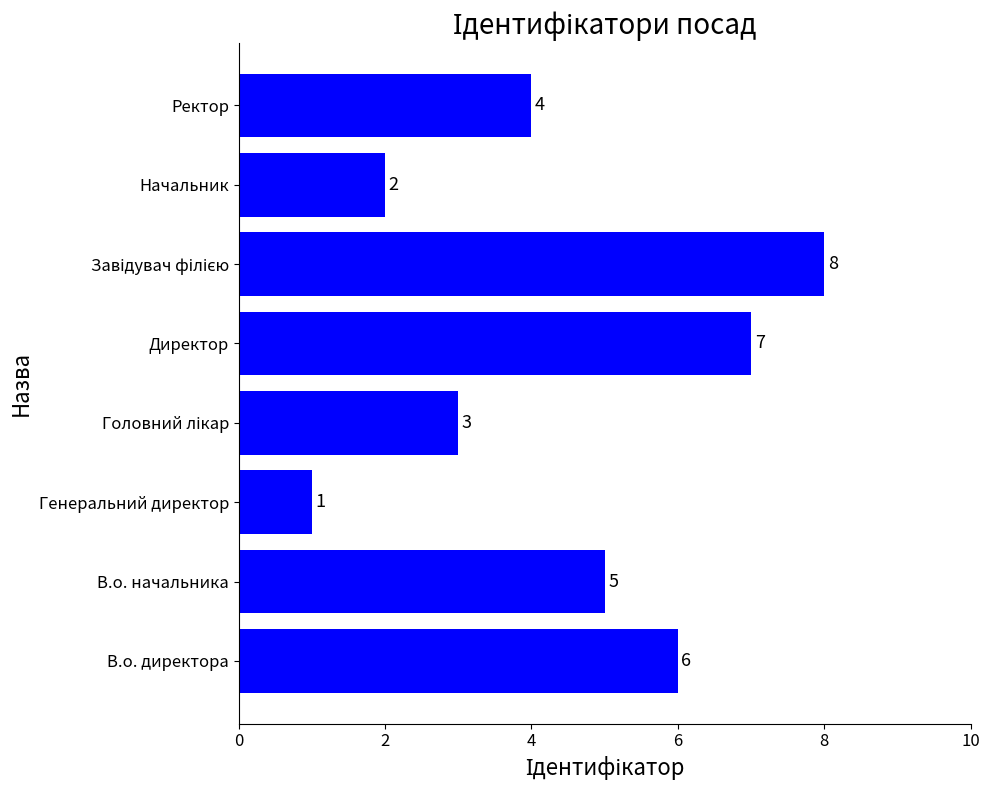

How many categories are shown in the chart?

8